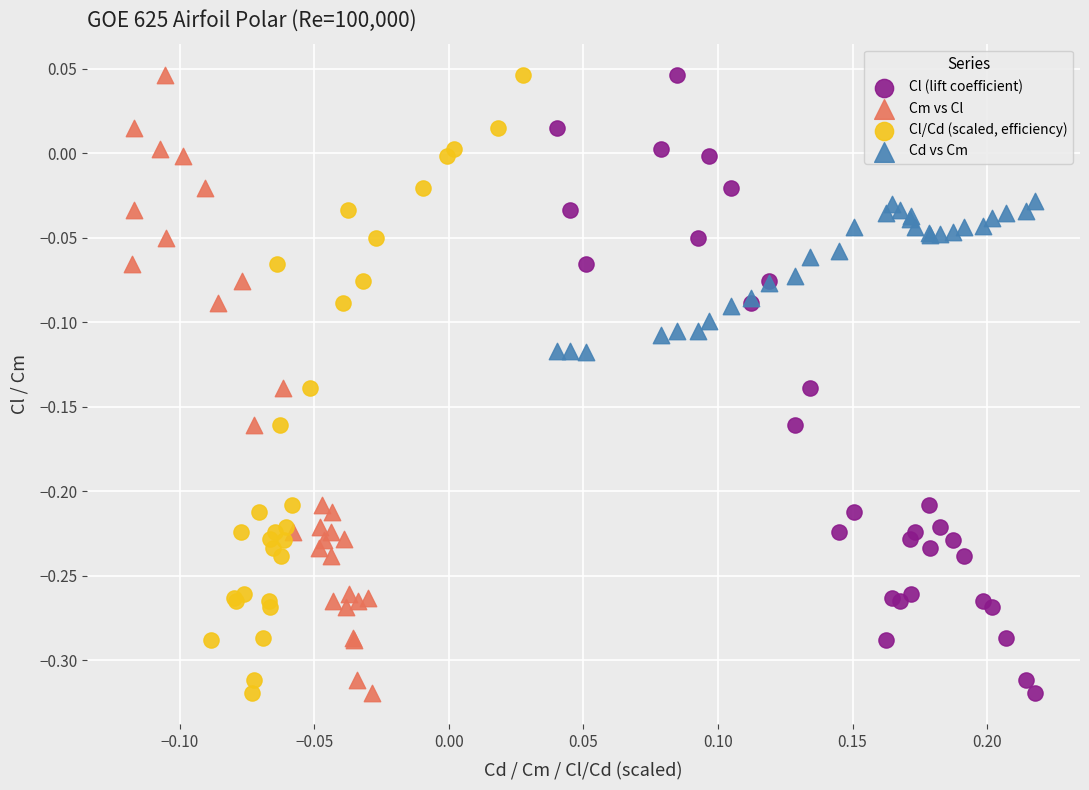

What are all the series names shown in the legend?

Cl (lift coefficient), Cm vs Cl, Cl/Cd (scaled, efficiency), Cd vs Cm